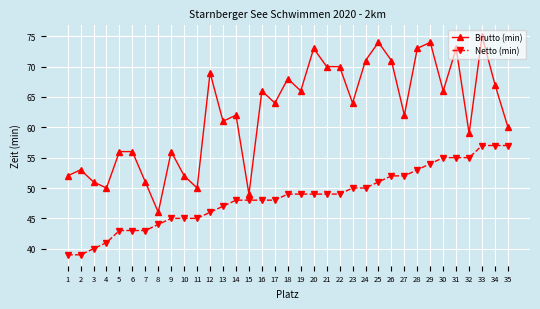

What is the value of the Netto (min) point at the 2nd from the left?

39